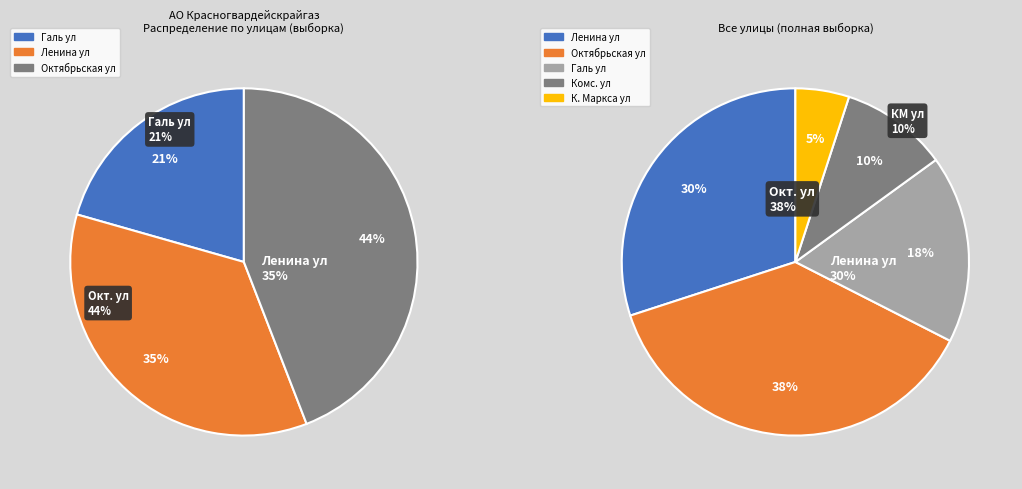

What is the change in value from Галь ул to Ленина ул?

+73